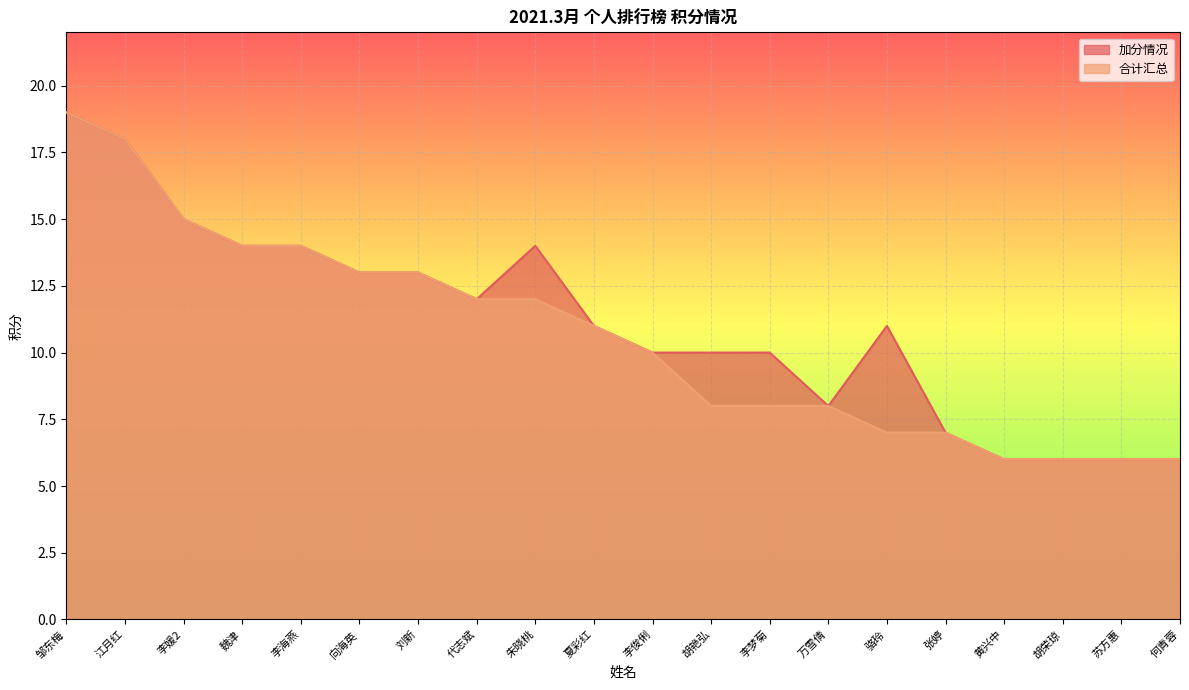

Reading left to right, list all the values displayed in this chart.

加分情况: 邹东梅=19	江月红=18	李媛2=15	魏津=14	李海燕=14	向海英=13	刘新=13	代志斌=12	朱晓桃=14	夏彩红=11	李俊俐=10	胡艳弘=10	李梦菊=10	万雪倩=8	骆玲=11	张婷=7	黄兴中=6	胡荣琼=6	苏方惠=6	何青蓉=6
合计汇总: 邹东梅=19	江月红=18	李媛2=15	魏津=14	李海燕=14	向海英=13	刘新=13	代志斌=12	朱晓桃=12	夏彩红=11	李俊俐=10	胡艳弘=8	李梦菊=8	万雪倩=8	骆玲=7	张婷=7	黄兴中=6	胡荣琼=6	苏方惠=6	何青蓉=6